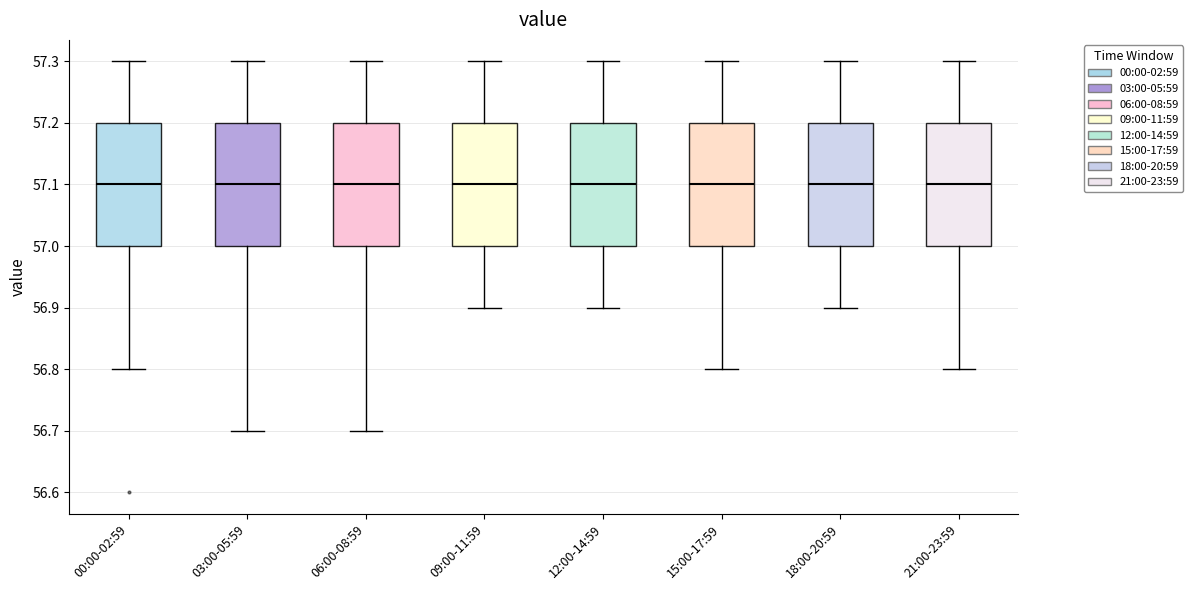

Where does the median line of the box for 18:00-20:59 sit on the y-axis? The values are not printed on the chart, so give them approximately, as read against the axis.

57.1